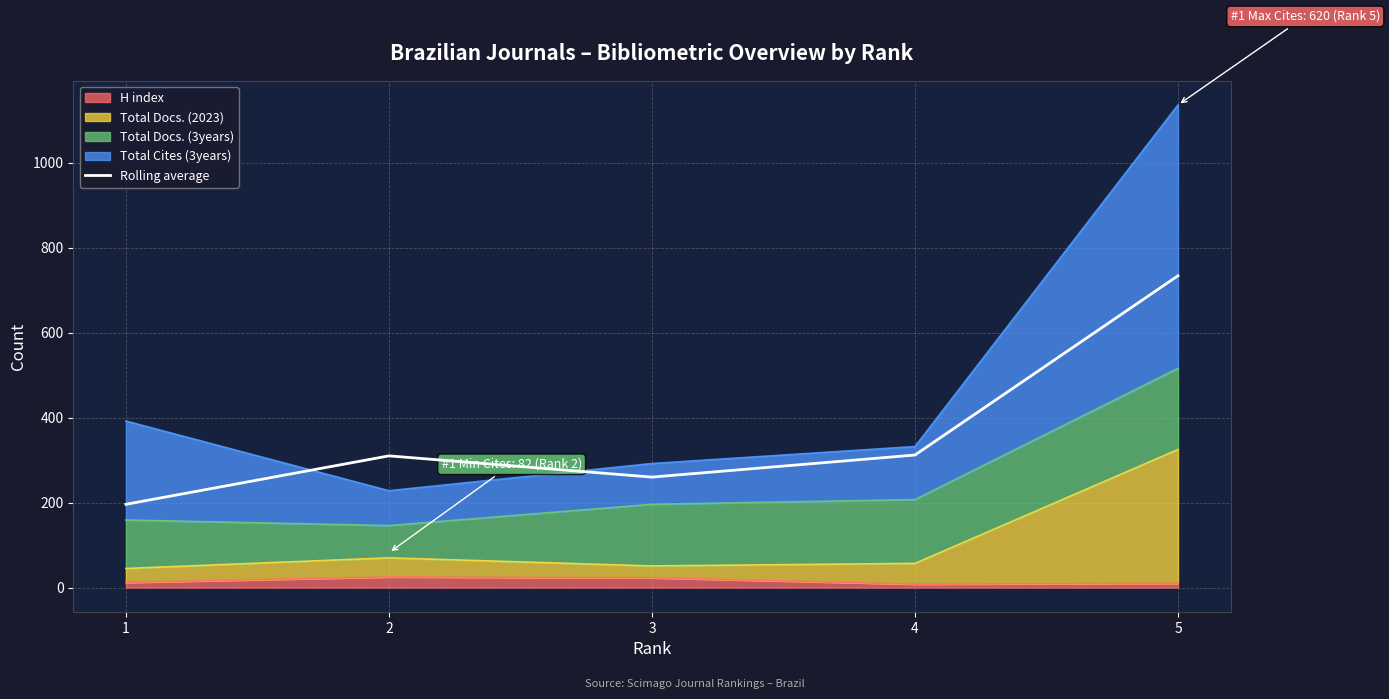

Reading right to left, list all the values displayed in this chart.

5=734	4=312	3=260	2=310	1=196